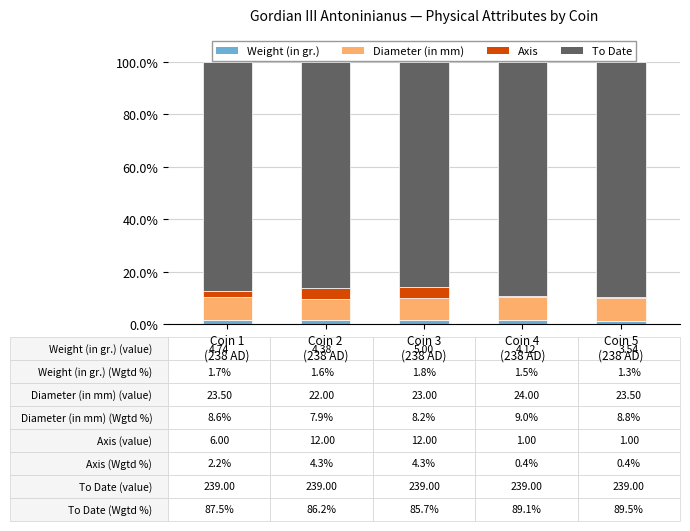

What is the average value of the Weight (in gr.) series?

1.6